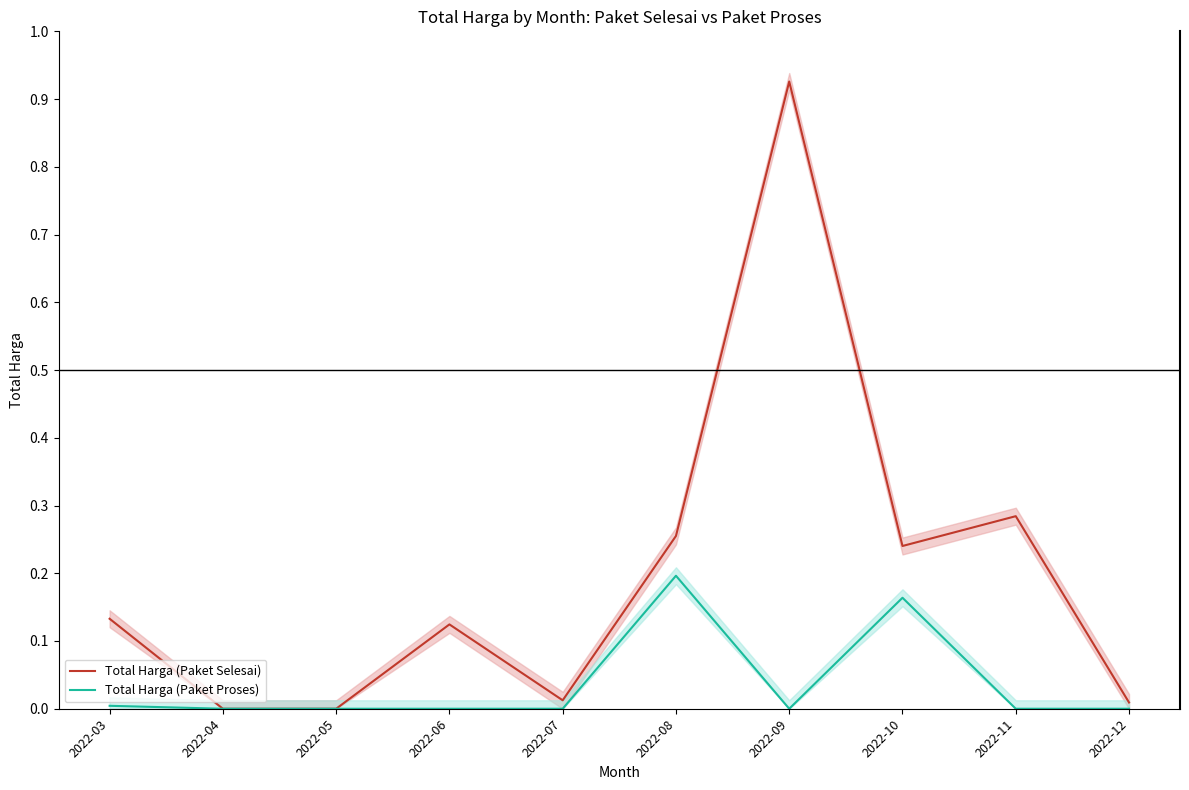

True or false: Total Harga (Paket Selesai) and Total Harga (Paket Proses) cross at least once.

False